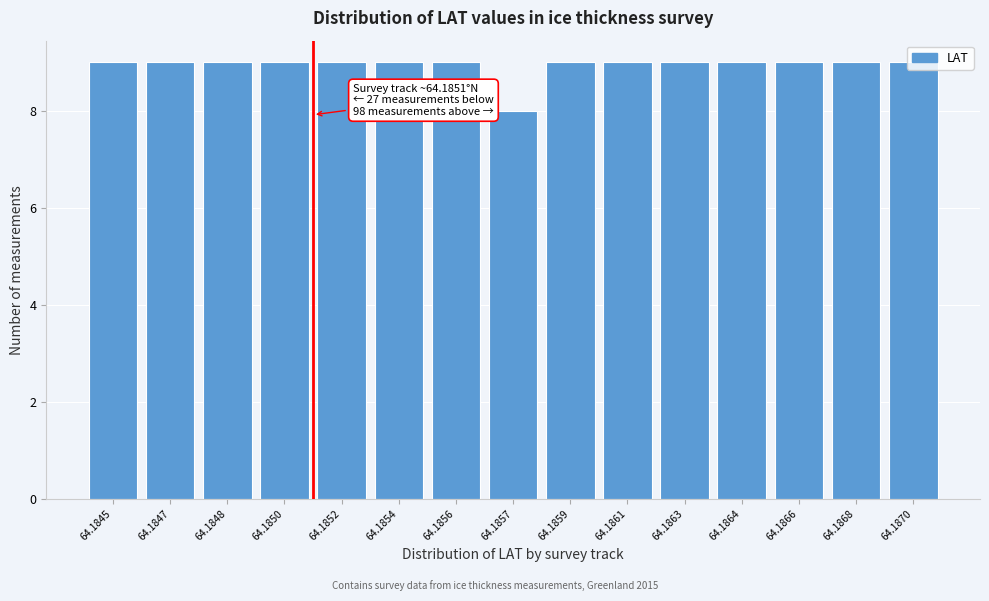

True or false: the data shows 12 at 64.1864.

False